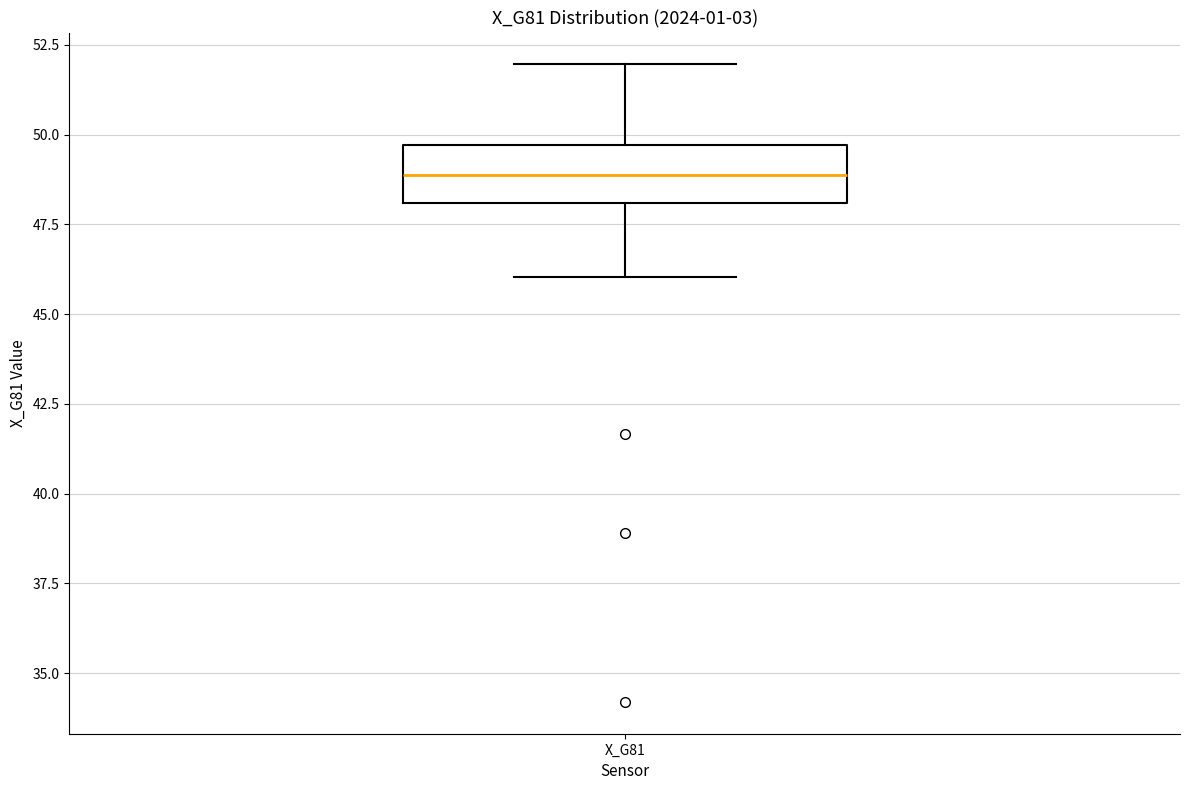

Where does the upper whisker of the box for X_G81 end on the y-axis? The values are not printed on the chart, so give them approximately, as read against the axis.

52.0